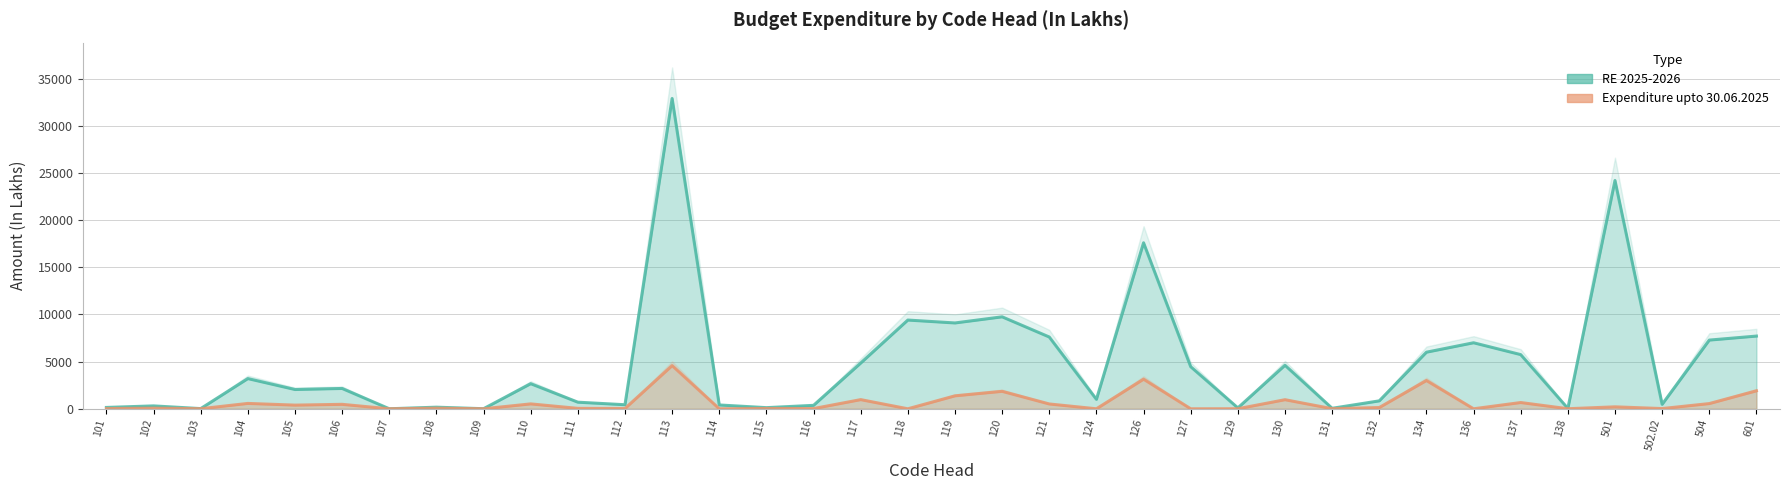

What are all the series names shown in the legend?

RE 2025-2026, Expenditure upto 30.06.2025